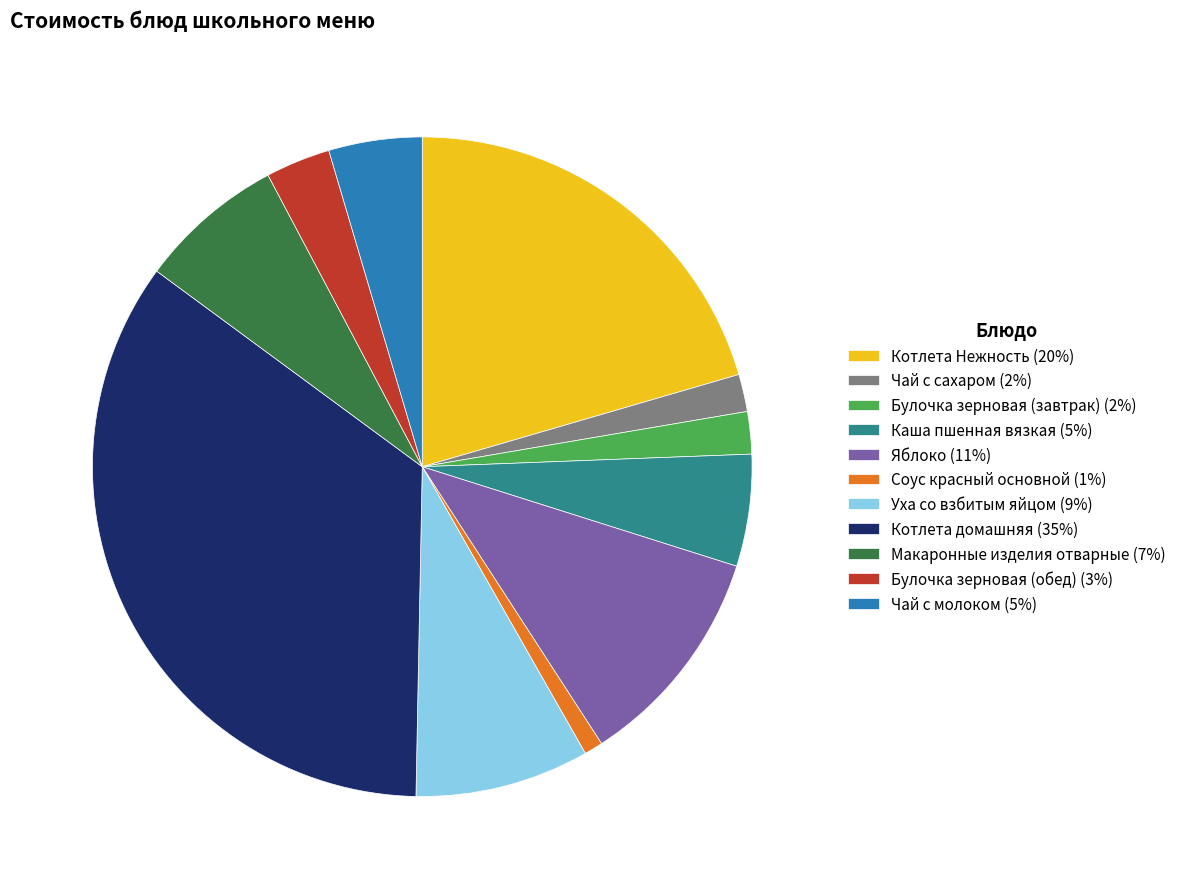

What is the ratio of the value at Уха со взбитым яйцом to the value at Чай с молоком?

1.9